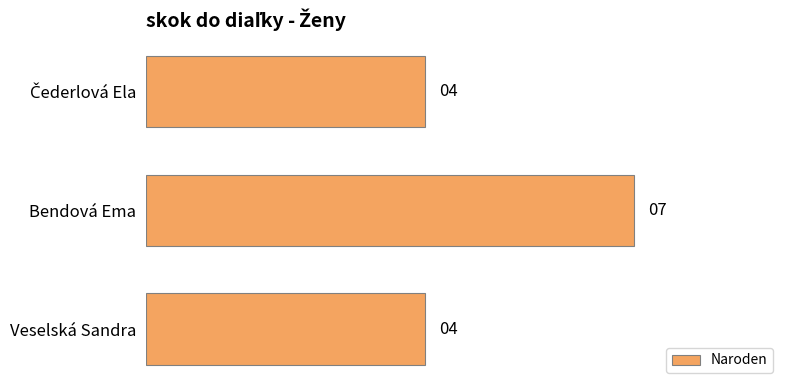

How many values exceed 4?

1